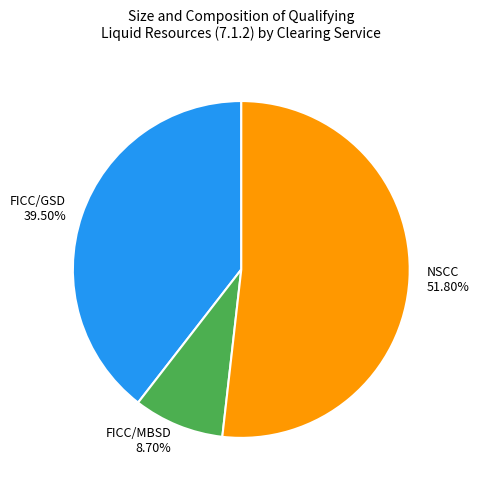

Which category has the biggest portion of the pie?

NSCC